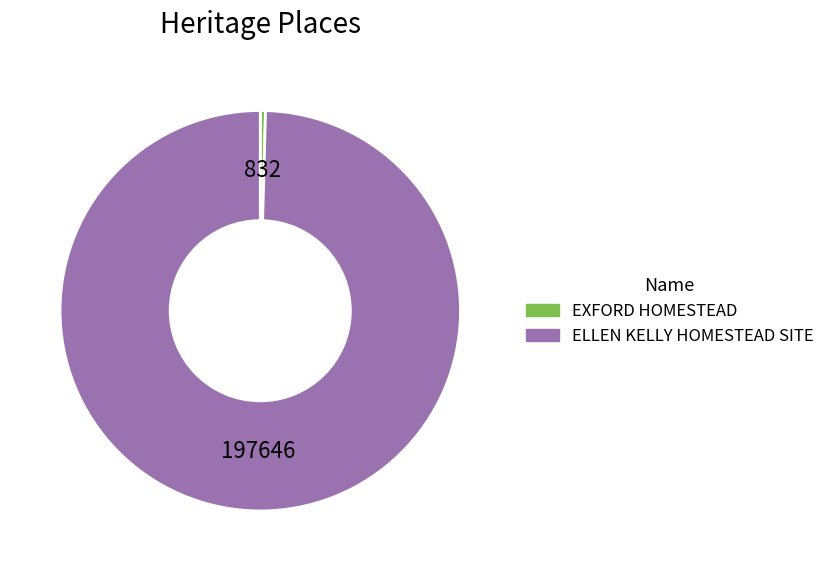

Is the sum of EXFORD HOMESTEAD and ELLEN KELLY HOMESTEAD SITE greater than half?

Yes